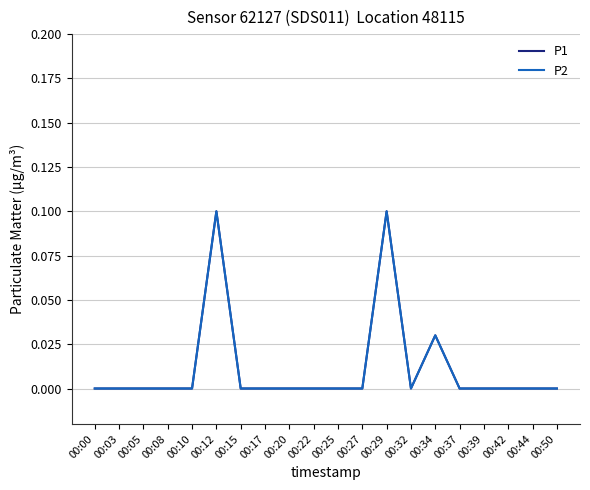

Does the chart have visible grid lines?

Yes